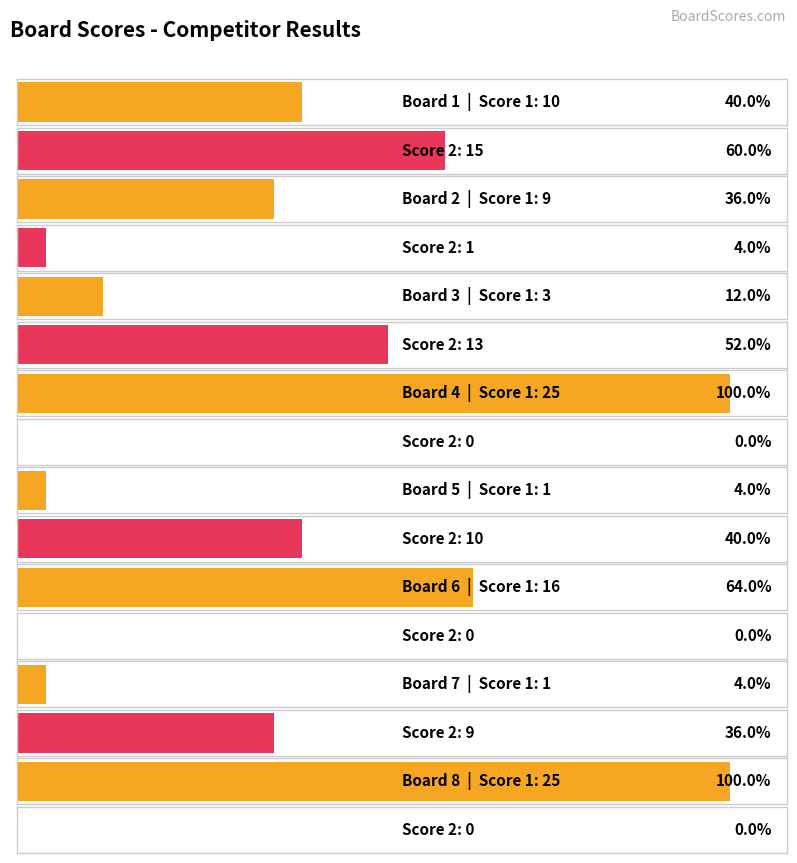

Which series has the largest range (max minus min)?

Score 1